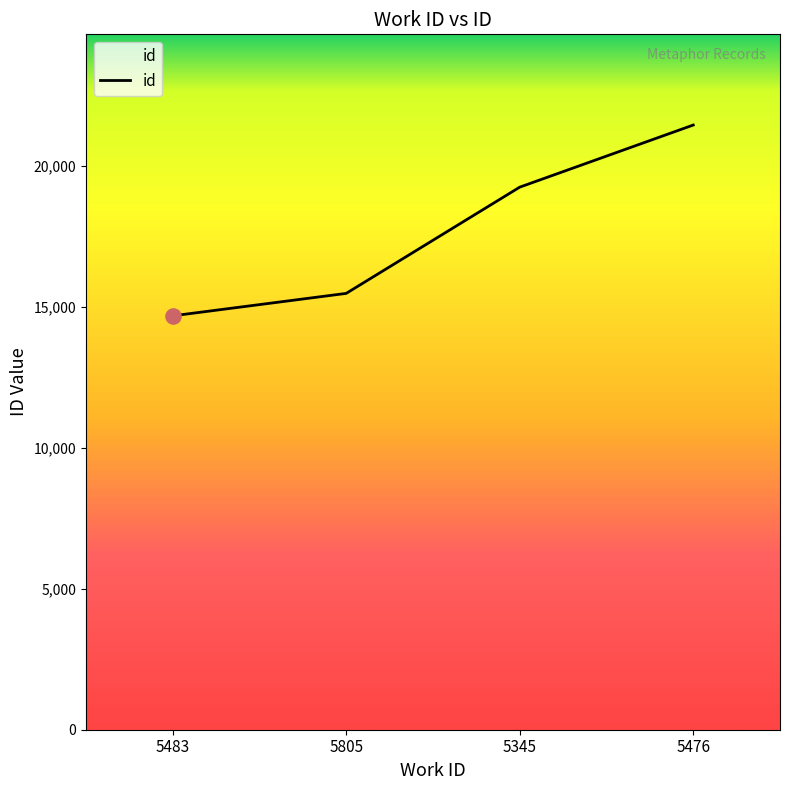

Which has a higher value, 5476 or 5345?

5476